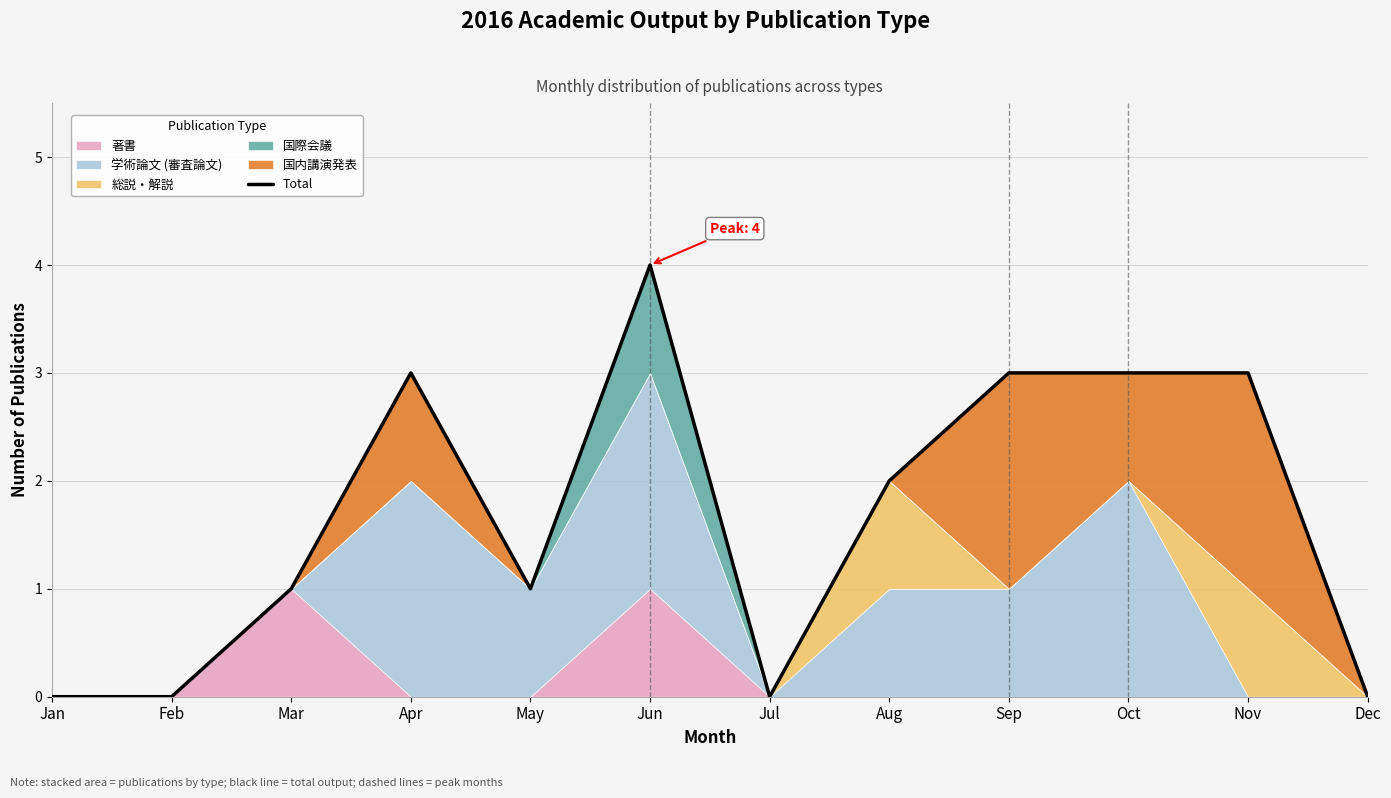

Rank the categories by value from highest to lowest.

Jun, Apr, Sep, Oct, Nov, Aug, Mar, May, Jan, Feb, Jul, Dec